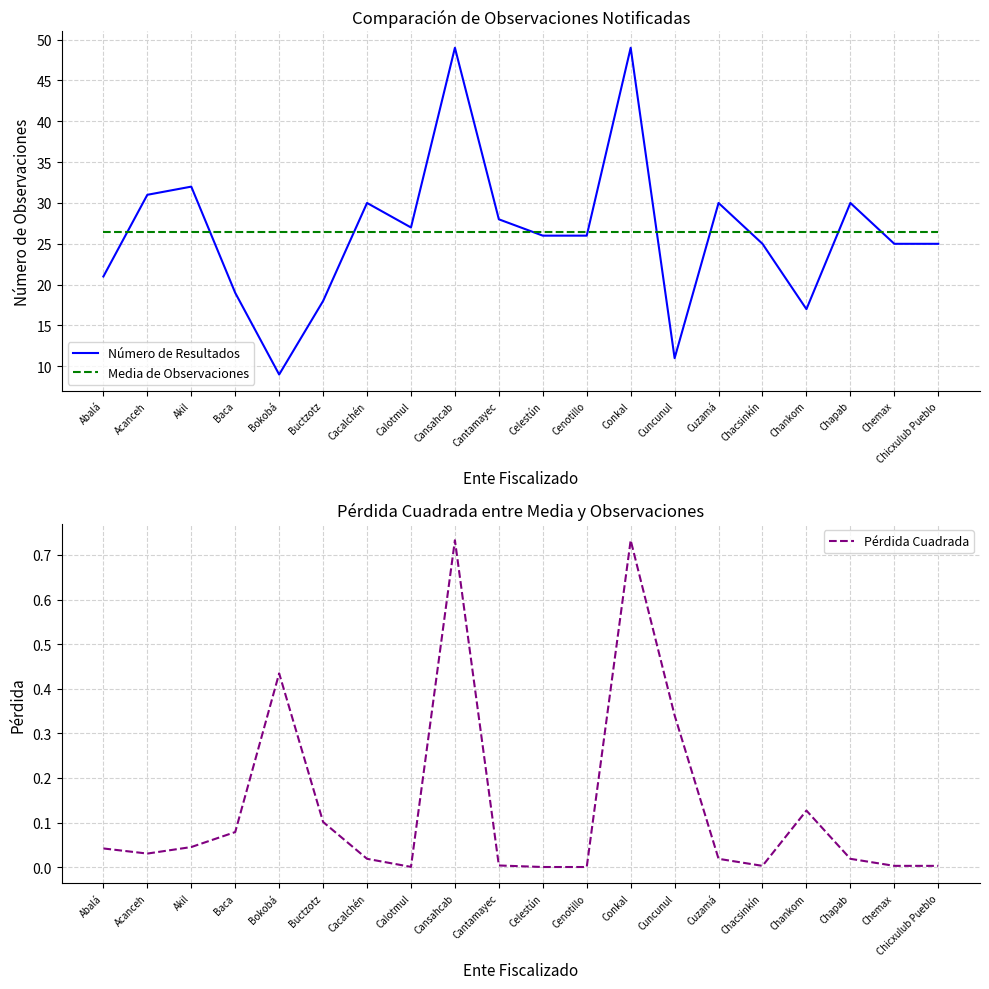

Count the number of categories in the chart.

20